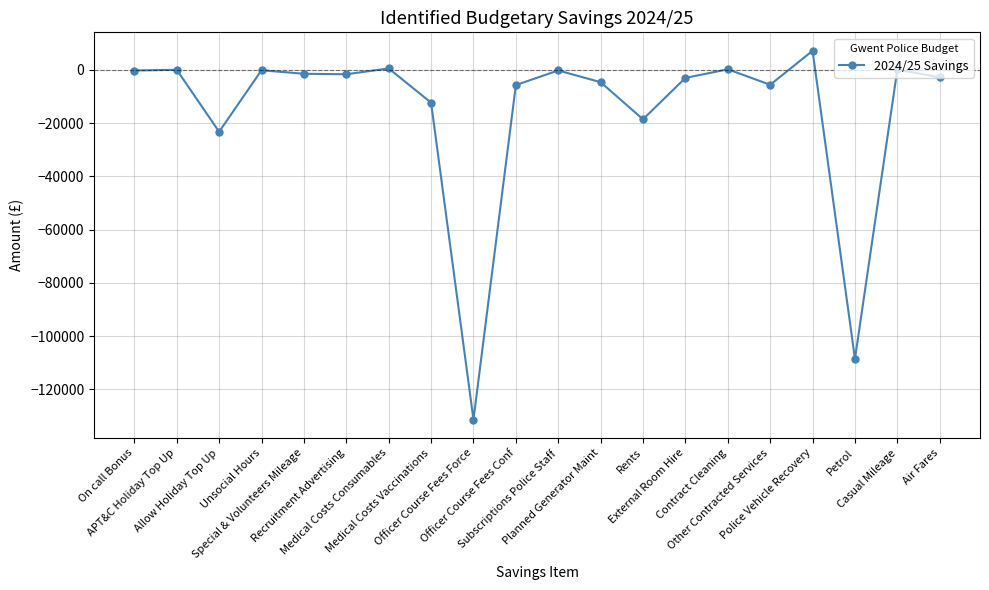

How many categories are shown in the chart?

20